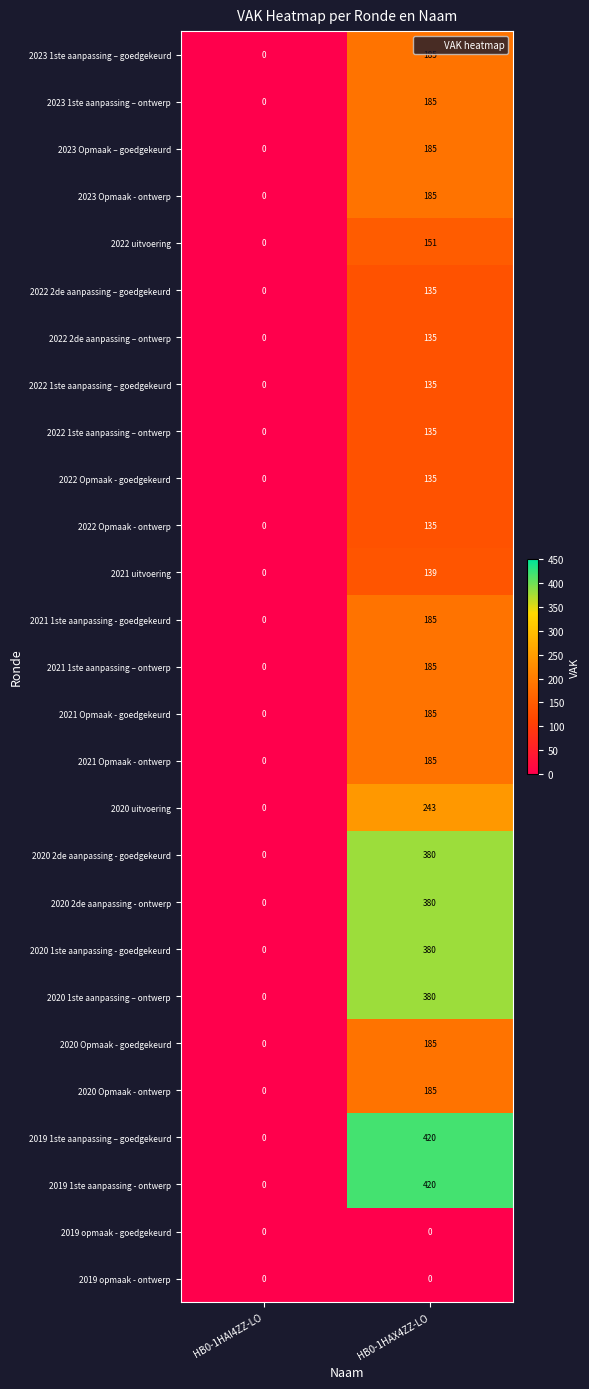

What is the greatest value displayed?

420